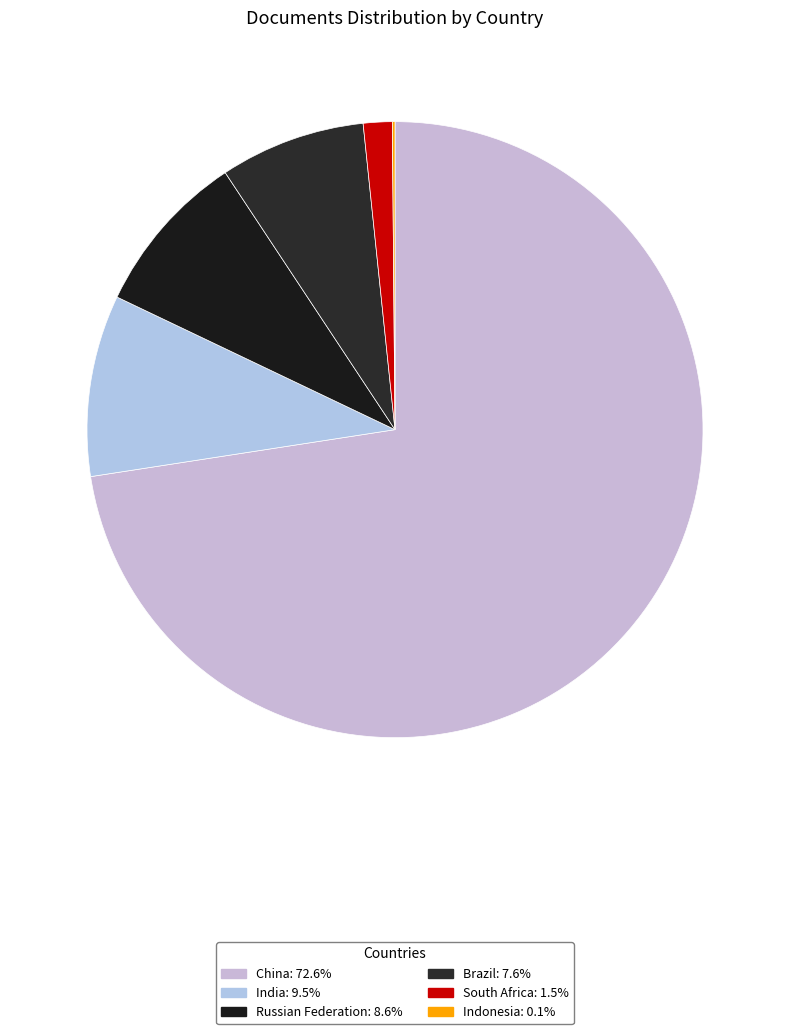

Rank the categories by value from lowest to highest.

Indonesia, South Africa, Brazil, Russian Federation, India, China